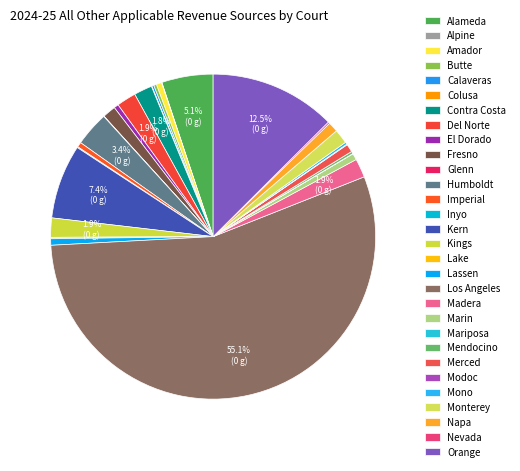

Count the number of slices in the pie.

30